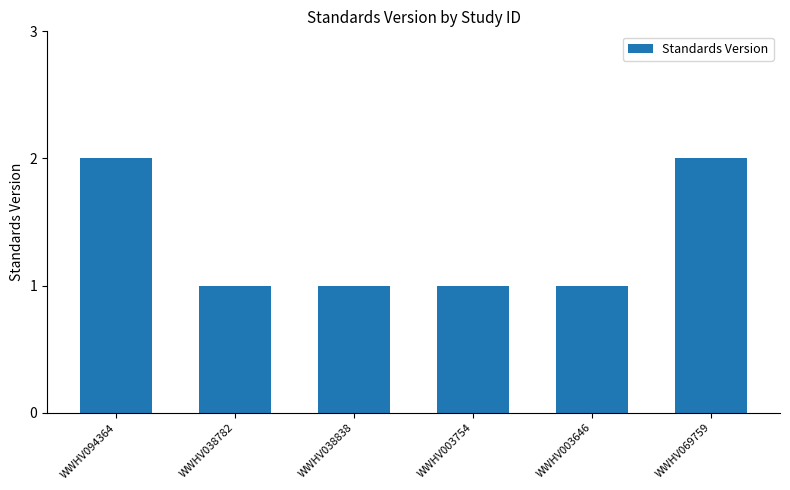

What position from the left is WWHV038838?

3